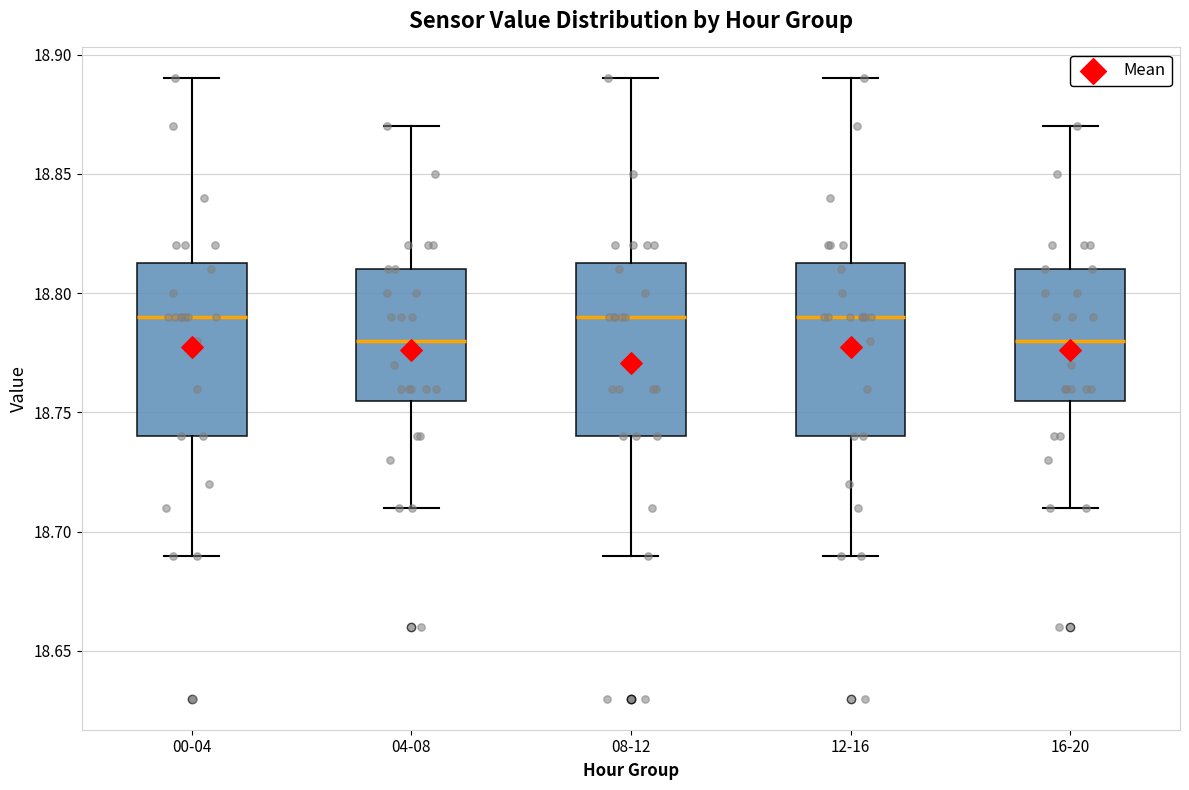

Reading left to right, transcribe this box plot: for each box, give where its median line is, the range the box spans, and where its two whiskers end, as read against the y-axis. The values are not printed on the chart, so give them approximately, as read against the axis.

00-04: median 18.790, box 18.740 to 18.815, whiskers 18.690 to 18.890
04-08: median 18.780, box 18.755 to 18.810, whiskers 18.710 to 18.870
08-12: median 18.790, box 18.740 to 18.815, whiskers 18.690 to 18.890
12-16: median 18.790, box 18.740 to 18.815, whiskers 18.690 to 18.890
16-20: median 18.780, box 18.755 to 18.810, whiskers 18.710 to 18.870